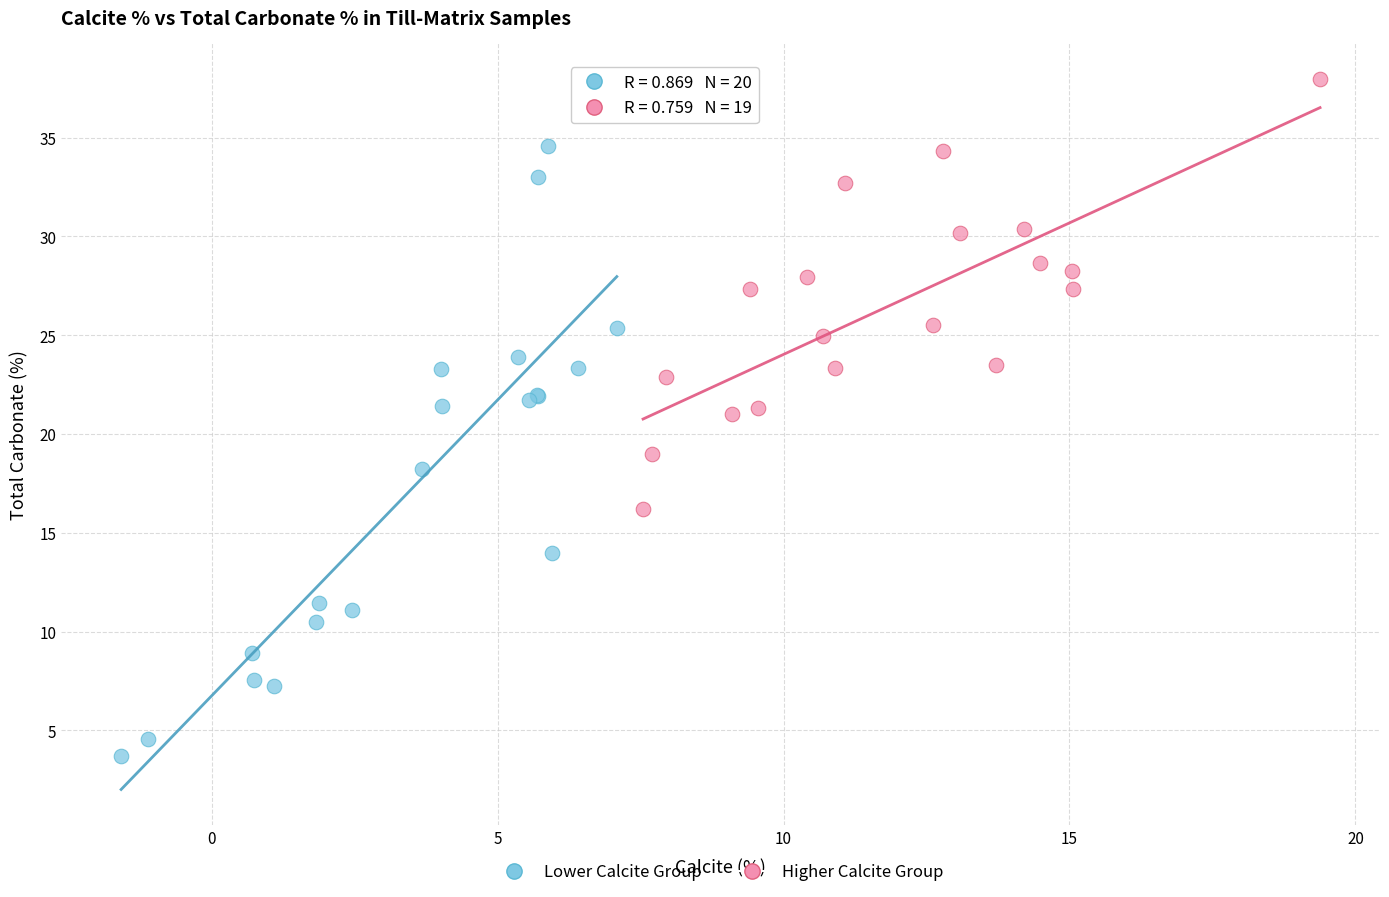

Which series has the largest Y range (max minus min)?

Lower Calcite Group